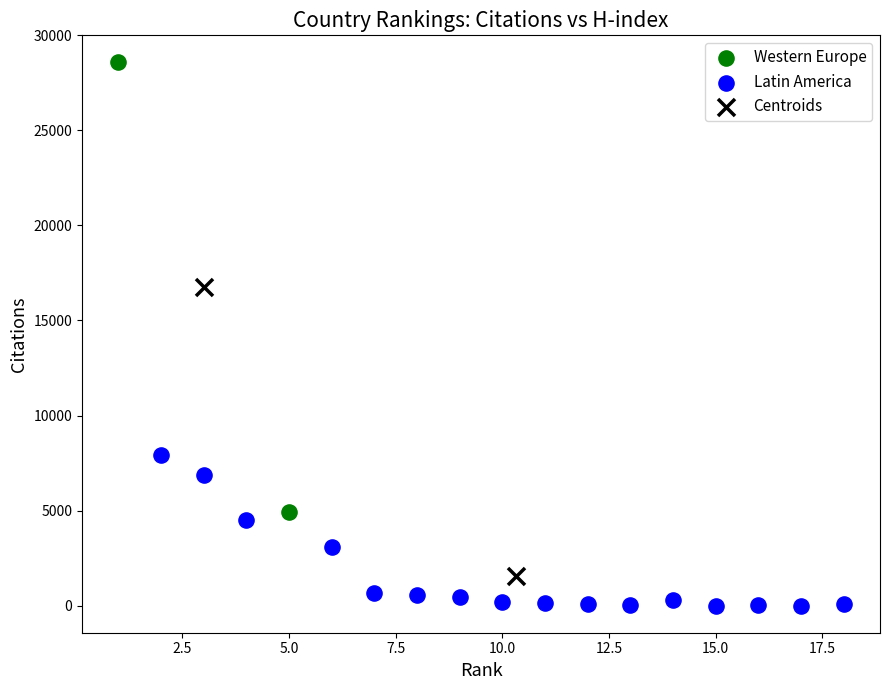

Which series reaches the minimum Y coordinate?

Latin America